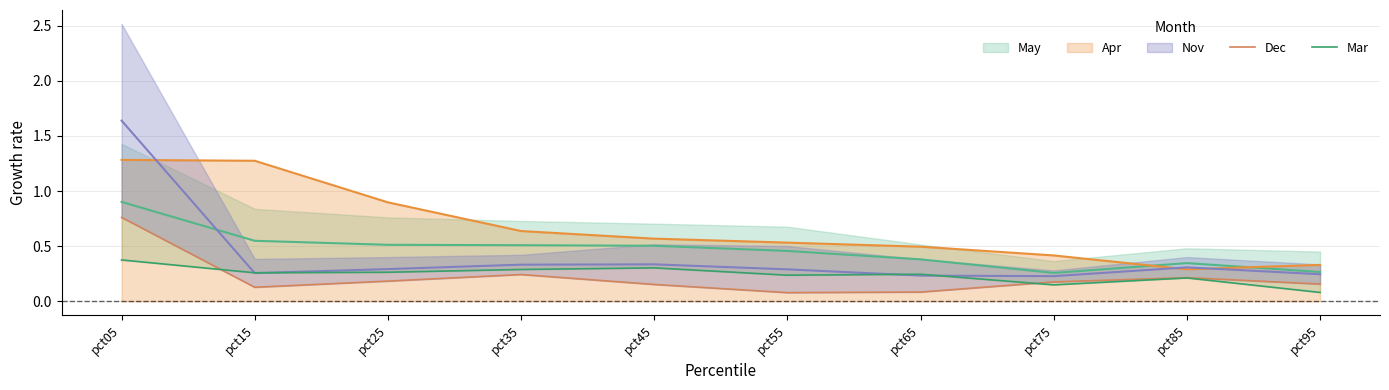

Is it true that Apr equals 1.3 at pct15?

True